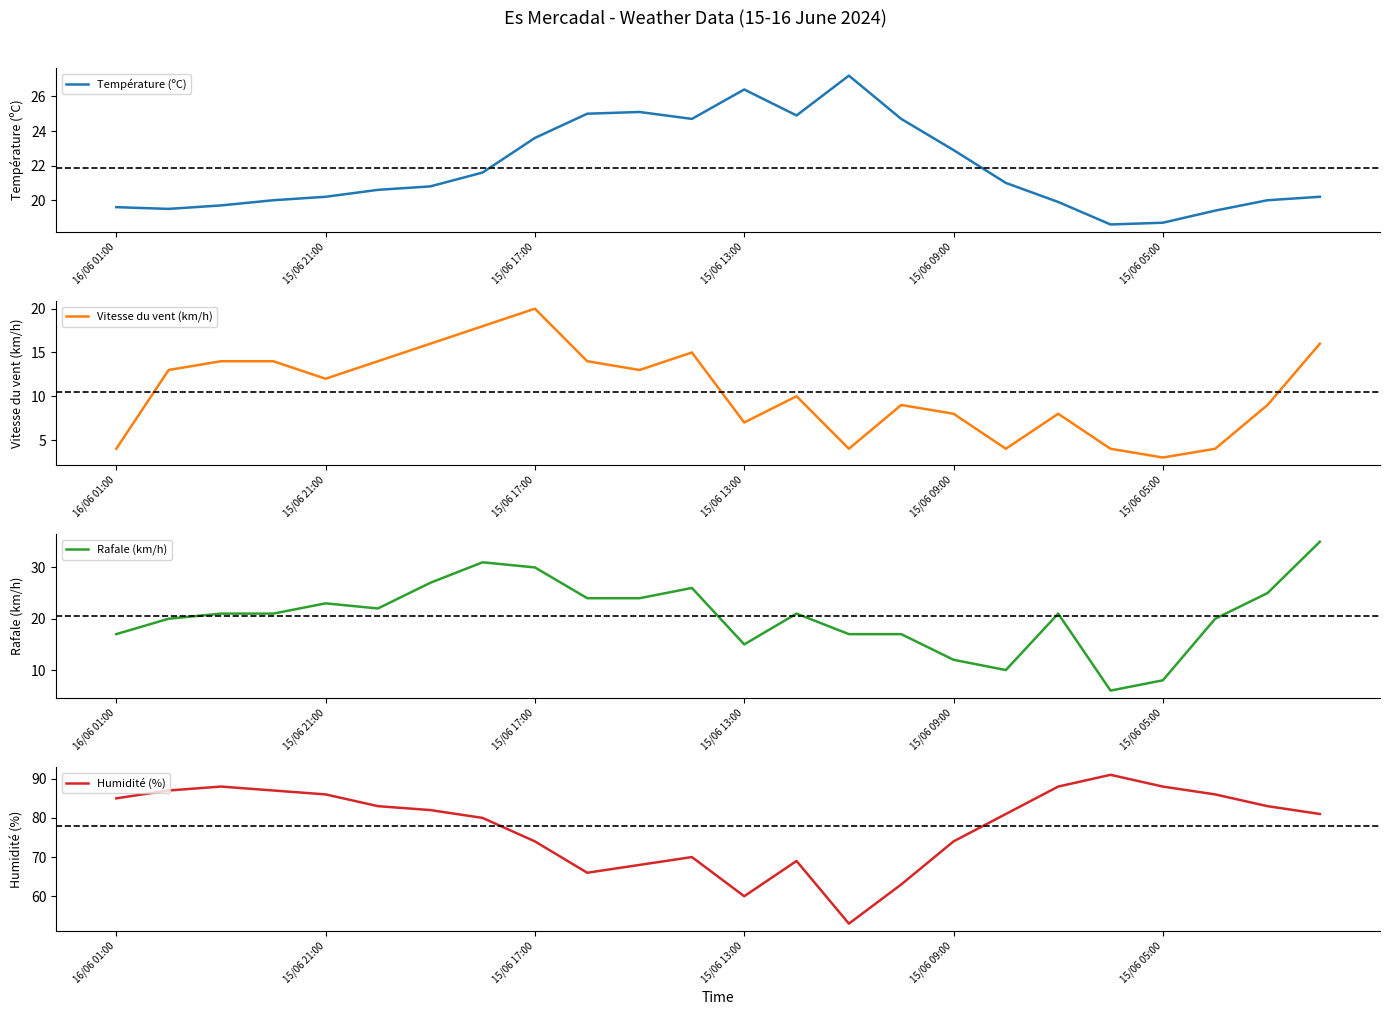

How many times do Rafale (km/h) and Température (ºC) cross each other?

7